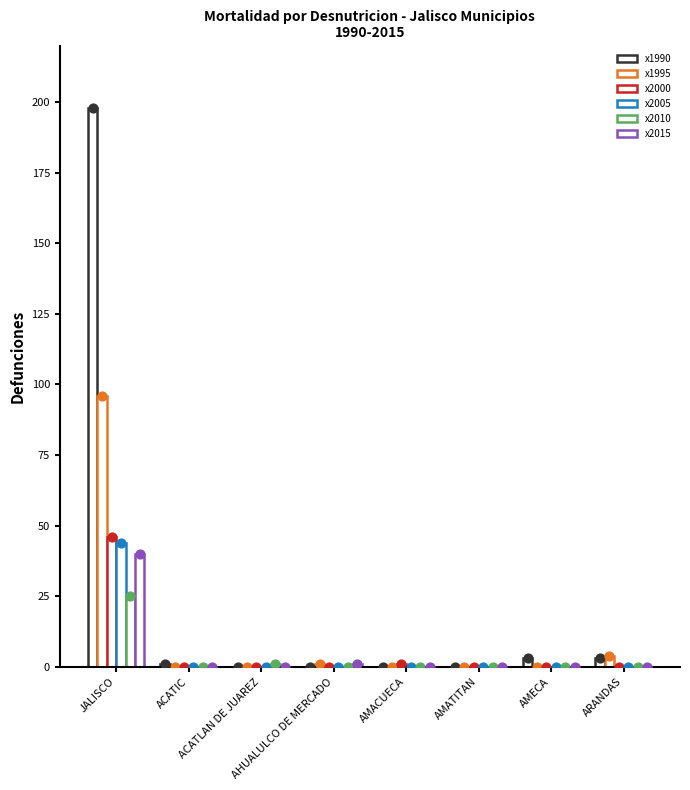

Which series has the largest total across all categories?

x1990